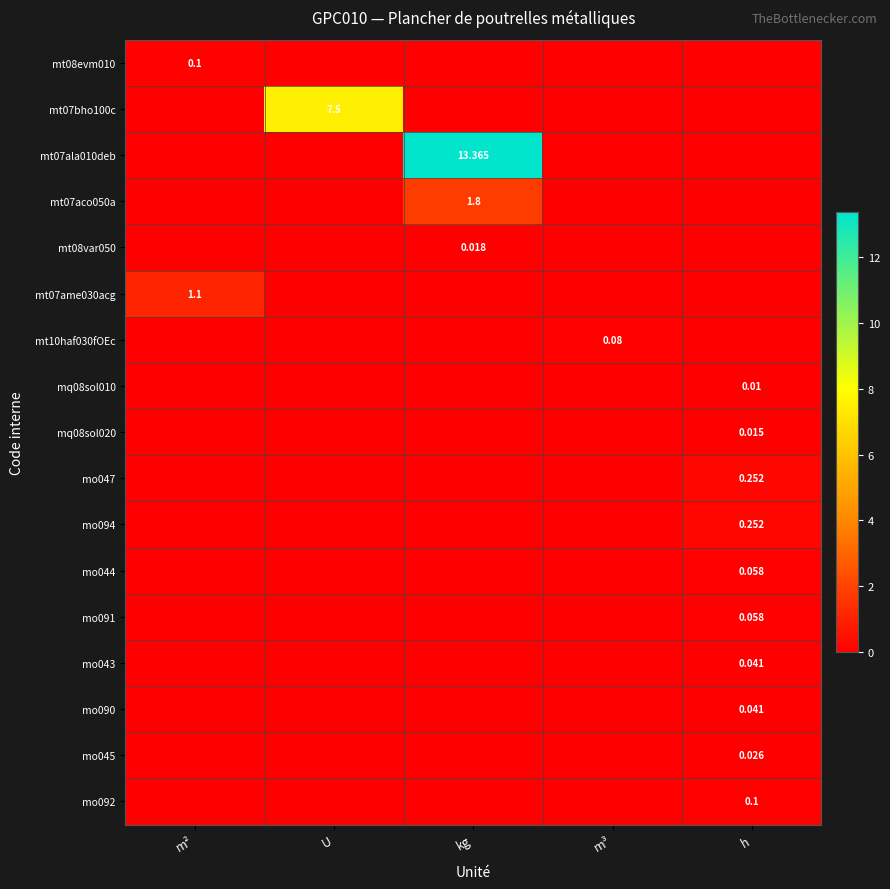

Which category has the lowest value in the mt07bho100c series?

m²